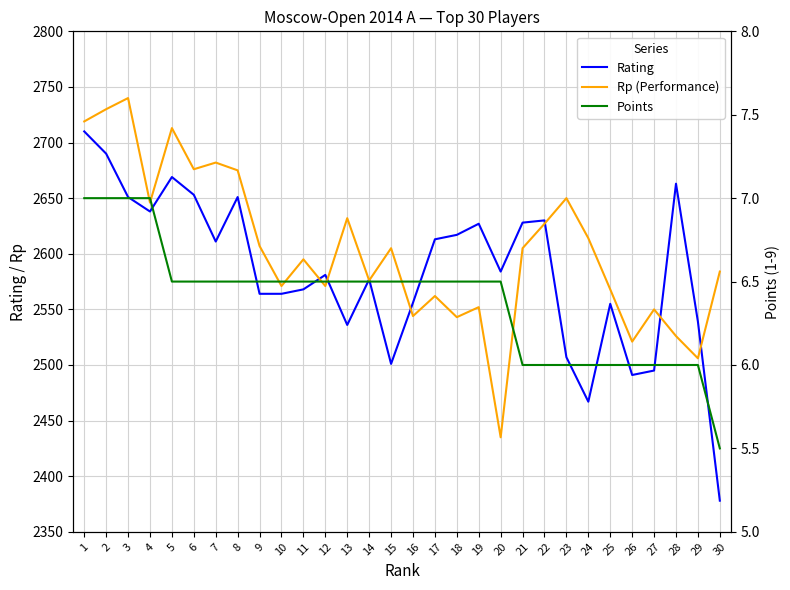

The value of Points at 3 is 3.3. True or false?

False